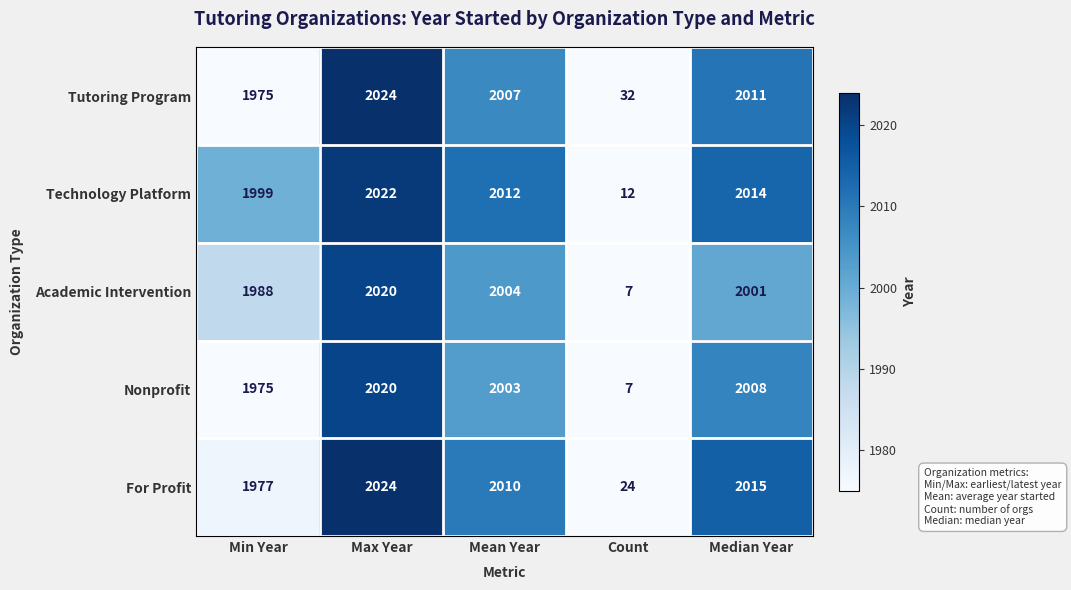

Rank the series at Median Year from highest to lowest value.

For Profit, Technology Platform, Tutoring Program, Nonprofit, Academic Intervention